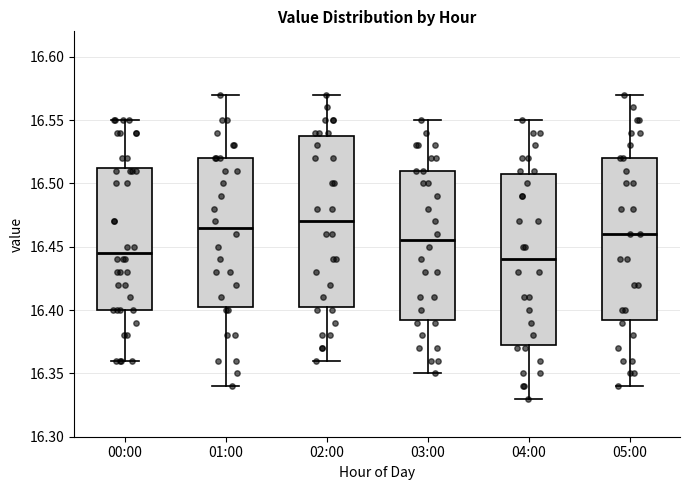

Reading left to right, read every box against the y-axis: the position of its median line, the range the box covers, and the ends of its whiskers. The values are not printed on the chart, so give them approximately, as read against the axis.

00:00: median 16.445, box 16.400 to 16.515, whiskers 16.360 to 16.550
01:00: median 16.465, box 16.405 to 16.520, whiskers 16.340 to 16.570
02:00: median 16.470, box 16.405 to 16.540, whiskers 16.360 to 16.570
03:00: median 16.455, box 16.395 to 16.510, whiskers 16.350 to 16.550
04:00: median 16.440, box 16.375 to 16.510, whiskers 16.330 to 16.550
05:00: median 16.460, box 16.395 to 16.520, whiskers 16.340 to 16.570